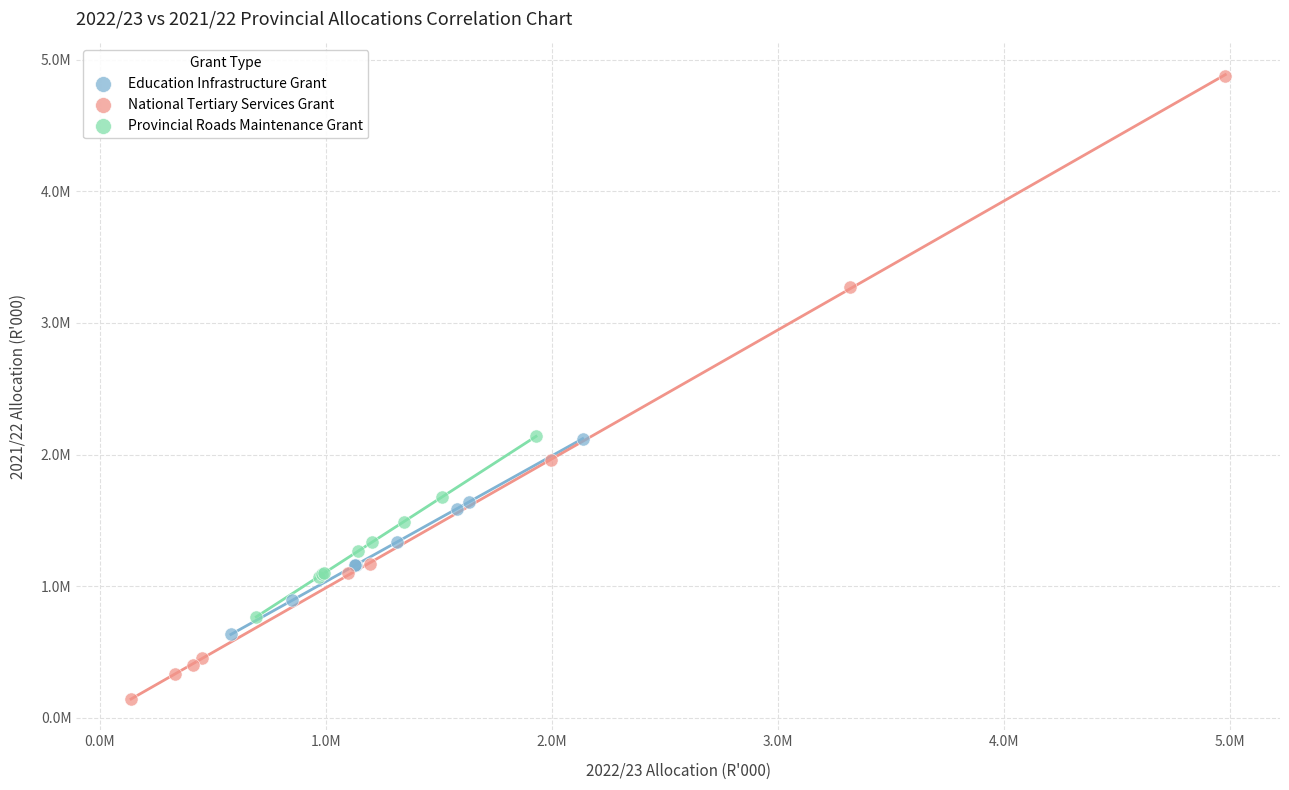

Which series contains the highest Y value?

National Tertiary Services Grant